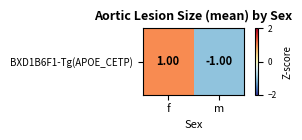

What is the approximate value at f?

1